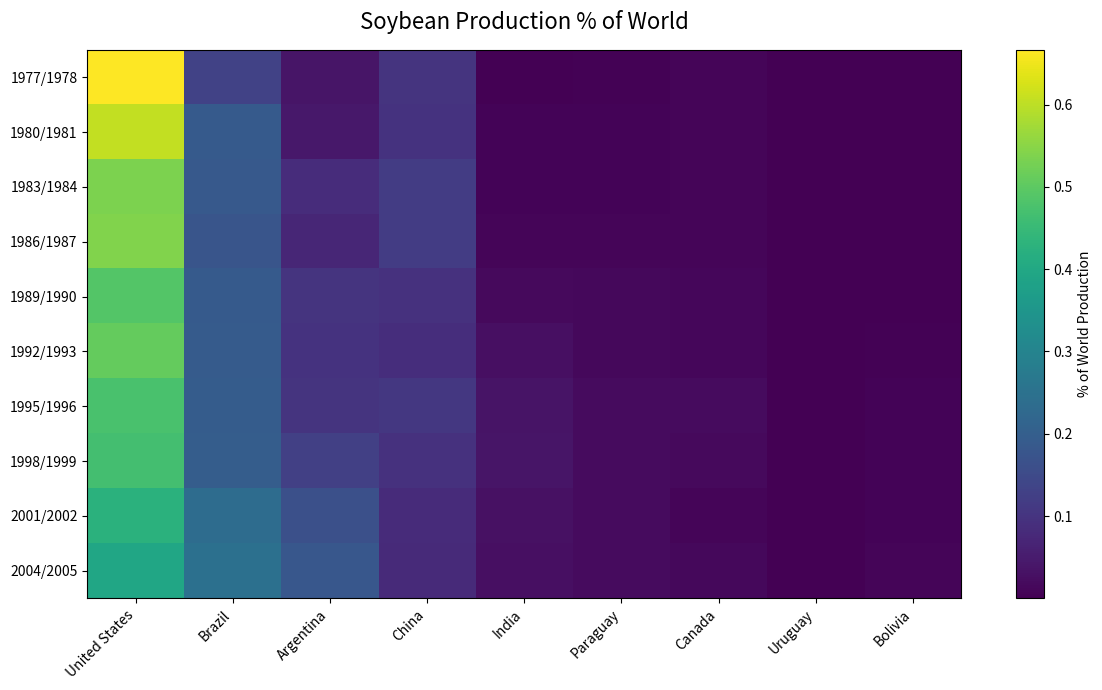

At how many categories does at least one series exceed 0?

9